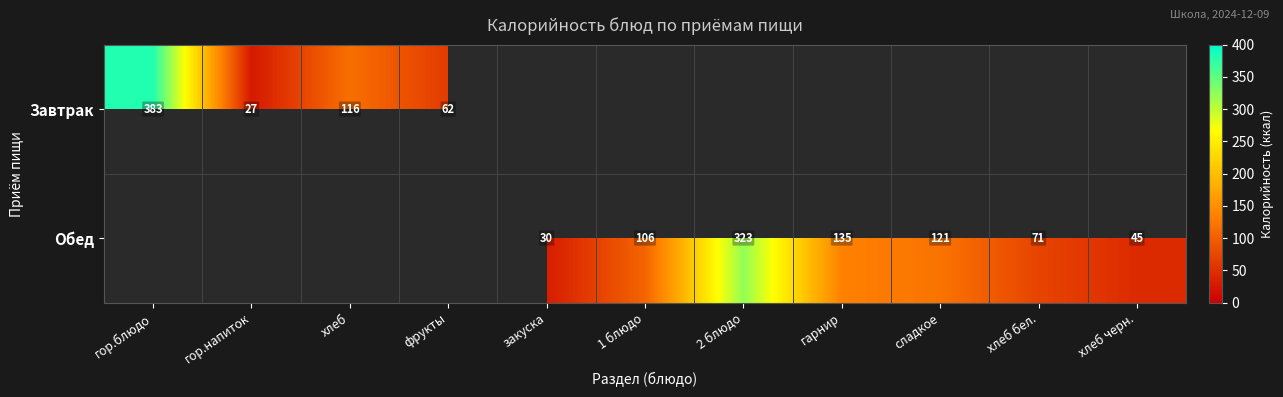

How many series are shown in this chart?

2